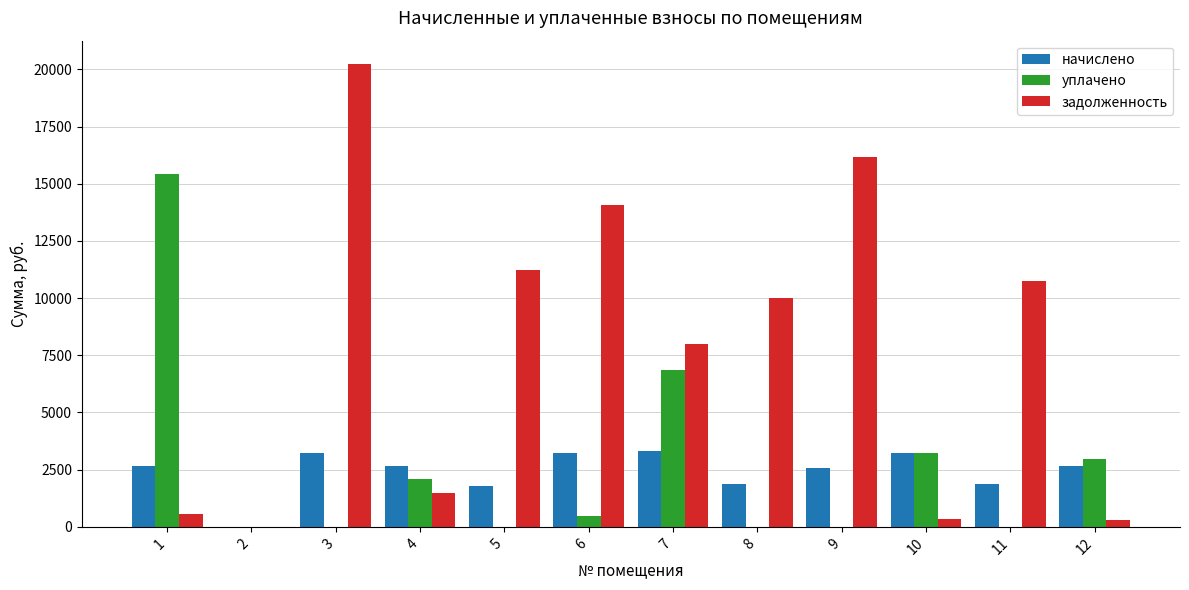

The value of задолженность at 3 is 20243.5. True or false?

True